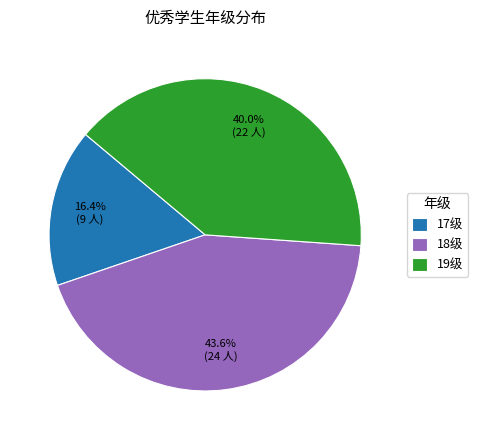

Approximately how many times larger is the value at 17级 compared to 19级?

0.4